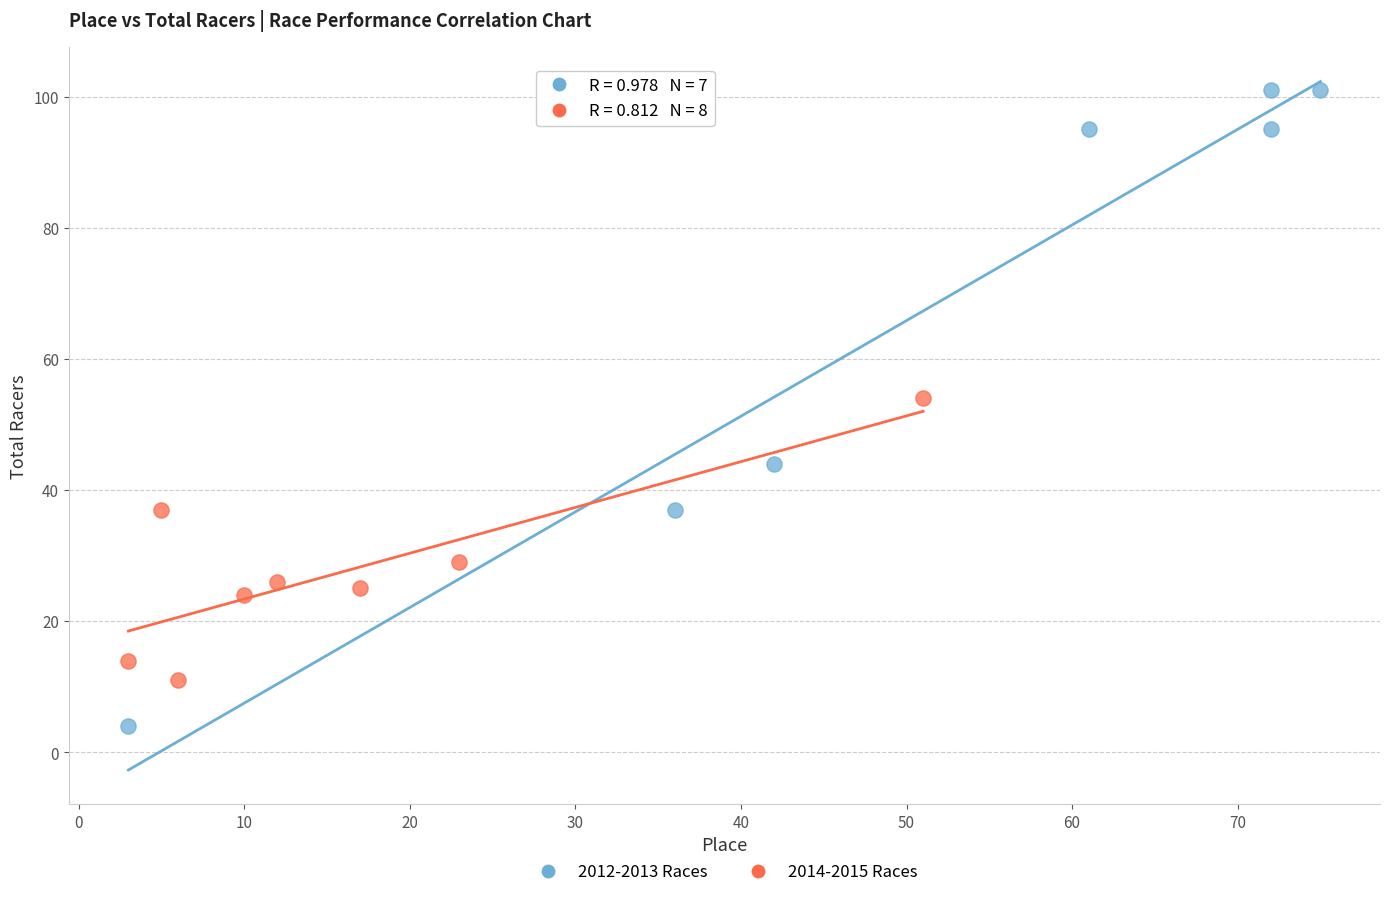

Which series contains the highest Y value?

2012-2013 Races